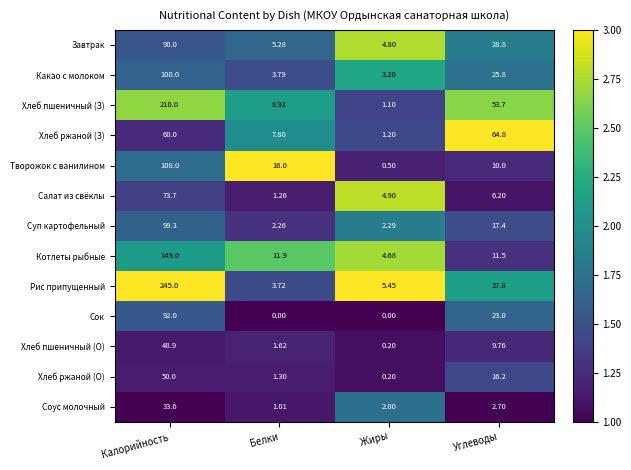

Rank the series at Углеводы from highest to lowest value.

Хлеб ржаной (З), Хлеб пшеничный (З), Рис припущенный, Завтрак, Какао с молоком, Сок, Суп картофельный, Хлеб ржаной (О), Котлеты рыбные, Творожок с ванилином, Хлеб пшеничный (О), Салат из свёклы, Соус молочный